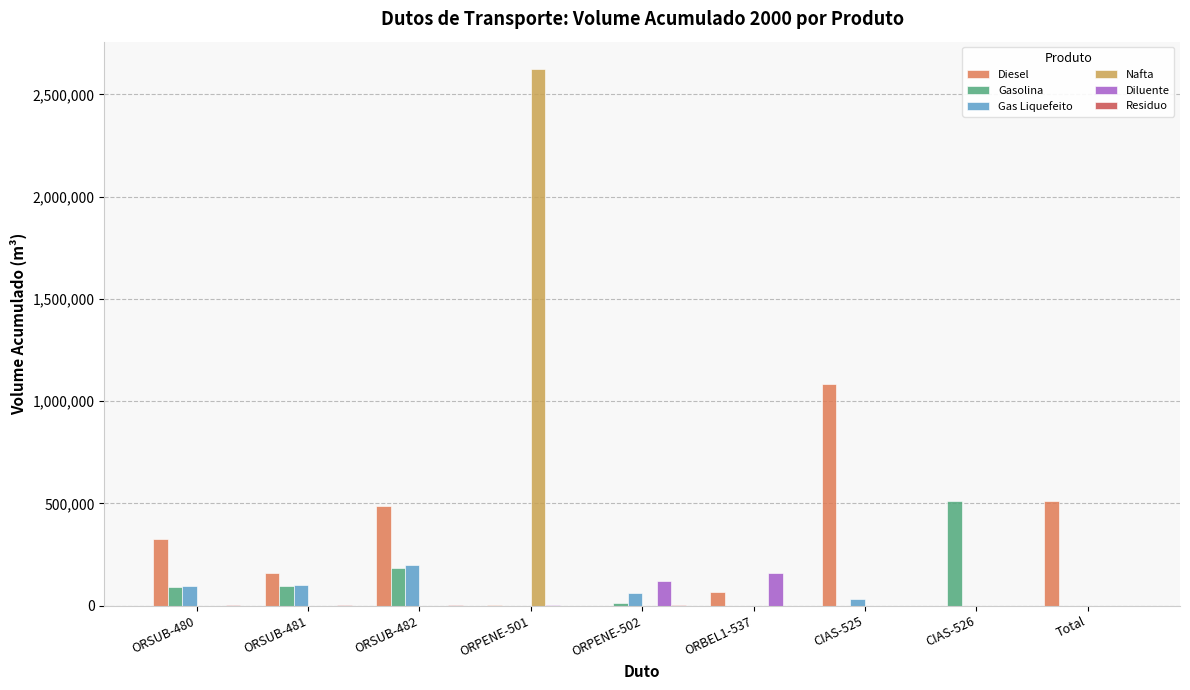

How many groups of bars are there?

9